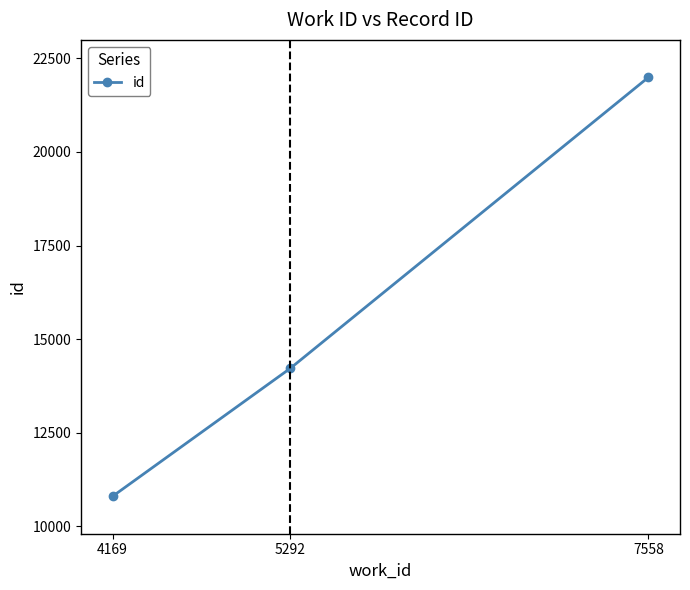

The value at 5292 is 3326. True or false?

False